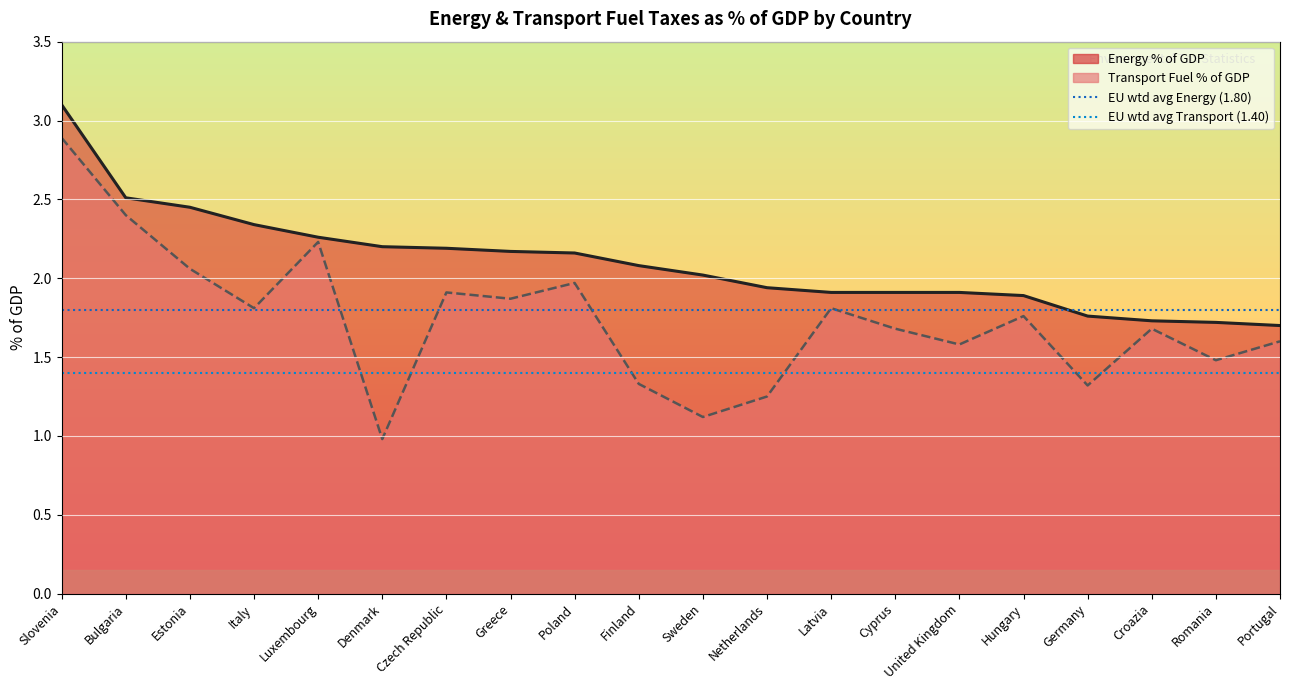

True or false: EU weighted avg Transport (1.40) has a value of 1.4 at Slovenia.

True